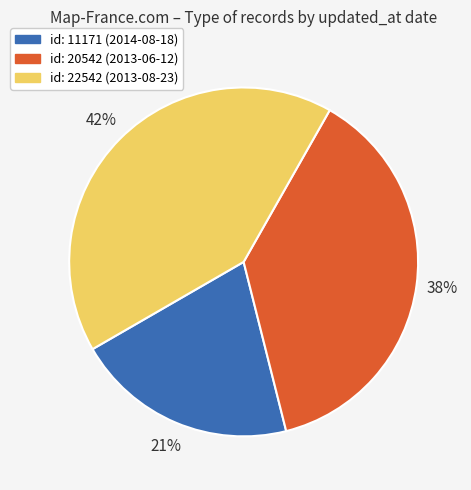

How many segments does this pie chart have?

3